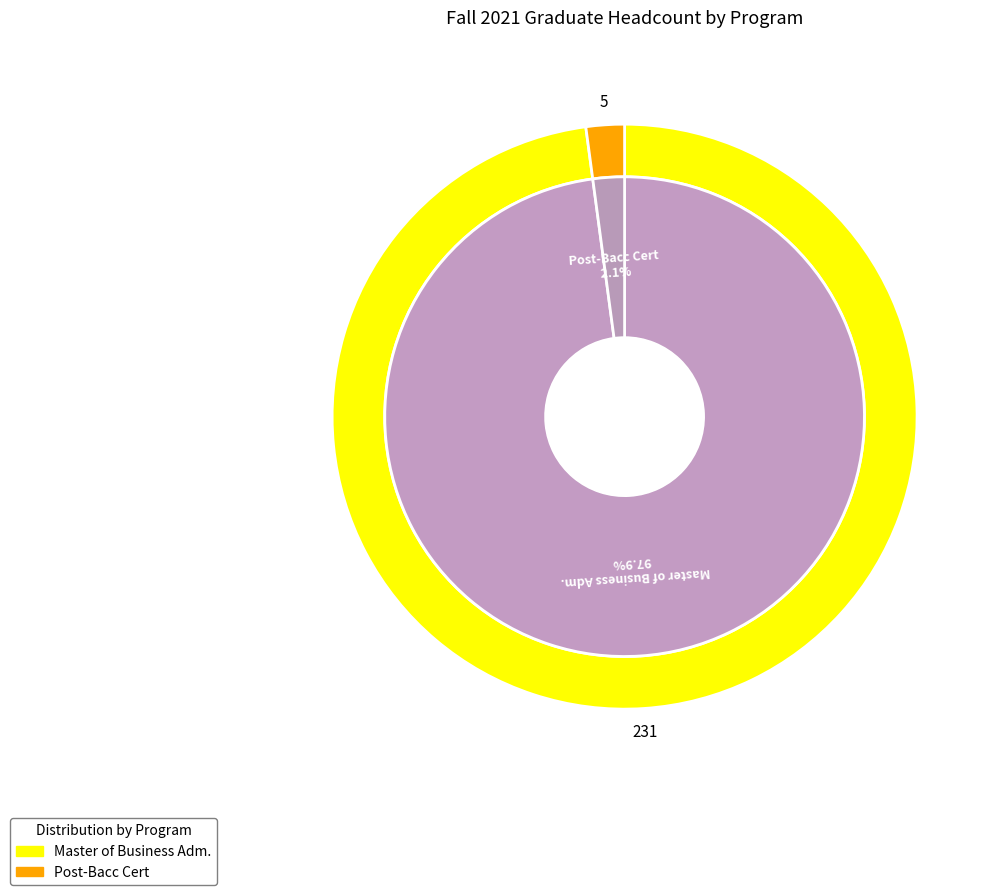

What is the smallest slice in the pie chart?

Post-Bacc Cert